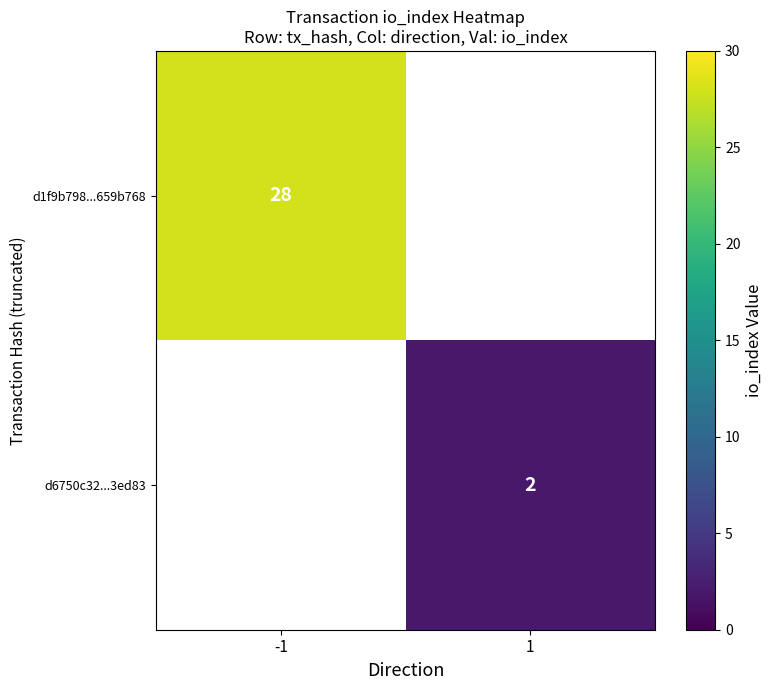

The d1f9b798...659b768 series shows 10 at -1. True or false?

False